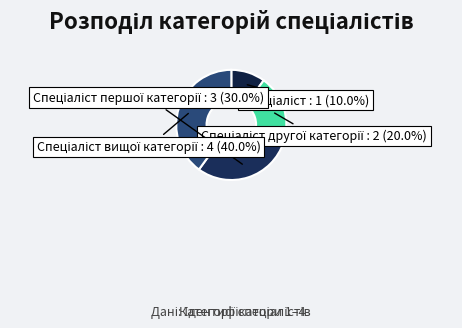

Is there a majority slice in this chart?

No